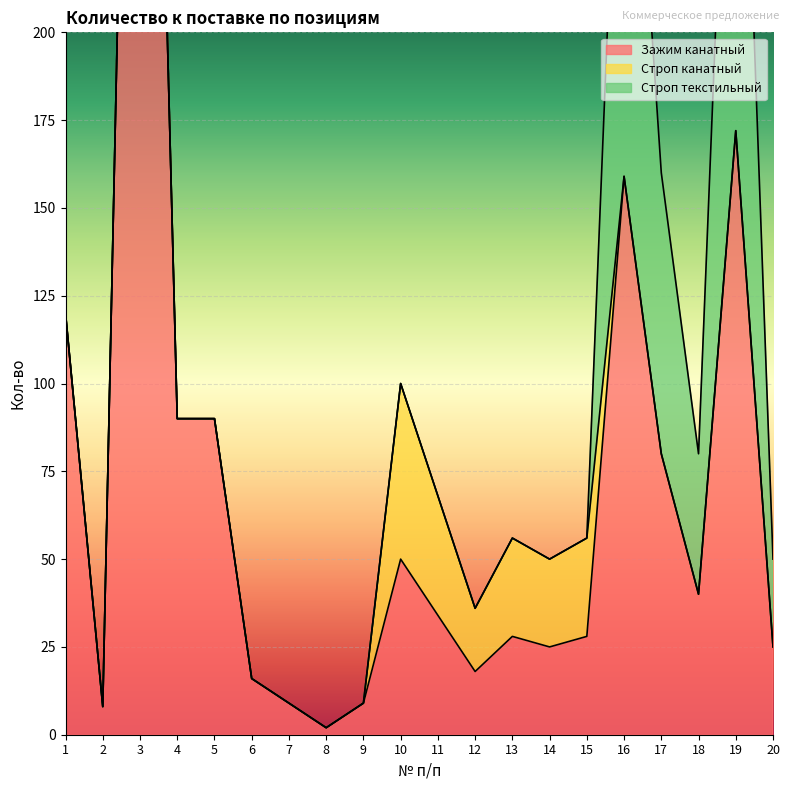

How many positive values does the Строп текстильный series have?

5